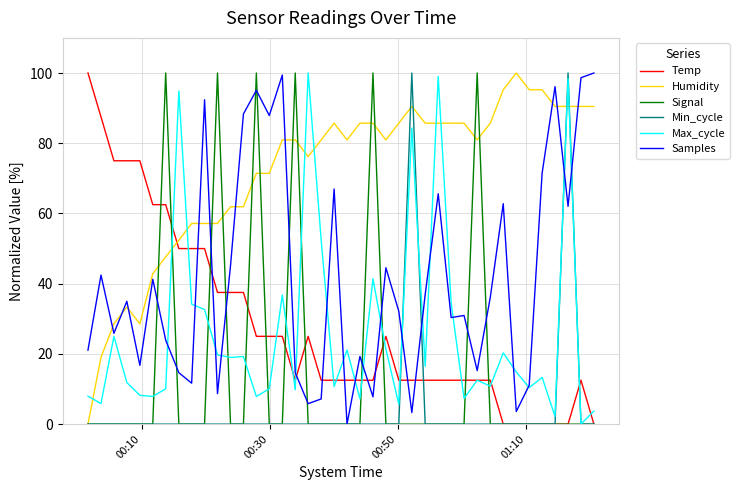

Which series ends up on top after the final intersection of Max_cycle and Signal?

Max_cycle